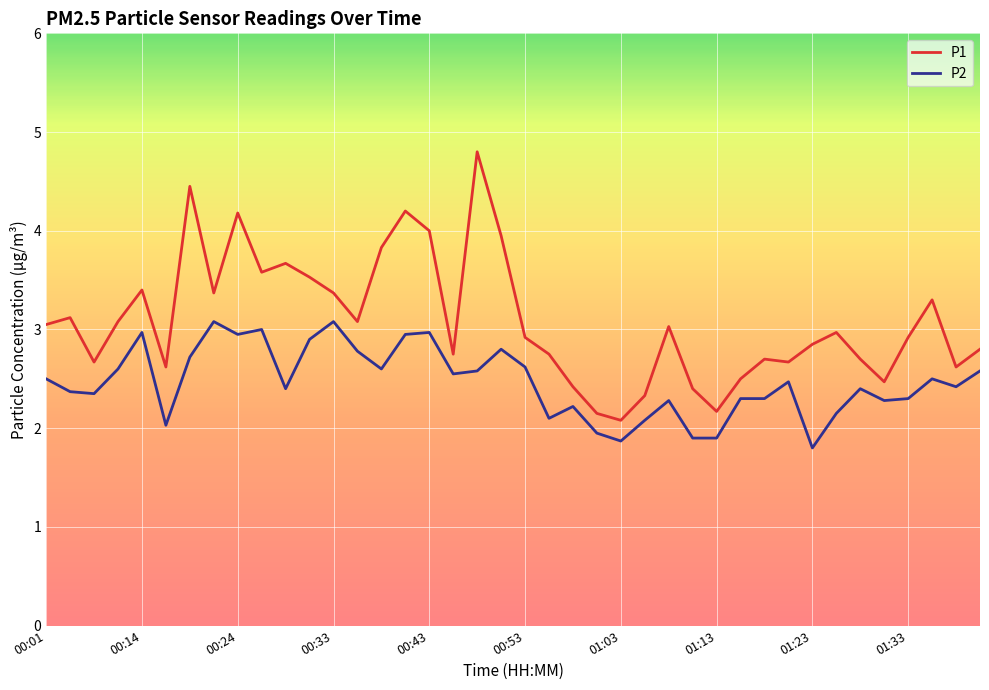

Rank the series by their maximum value, from lowest to highest.

P2, P1